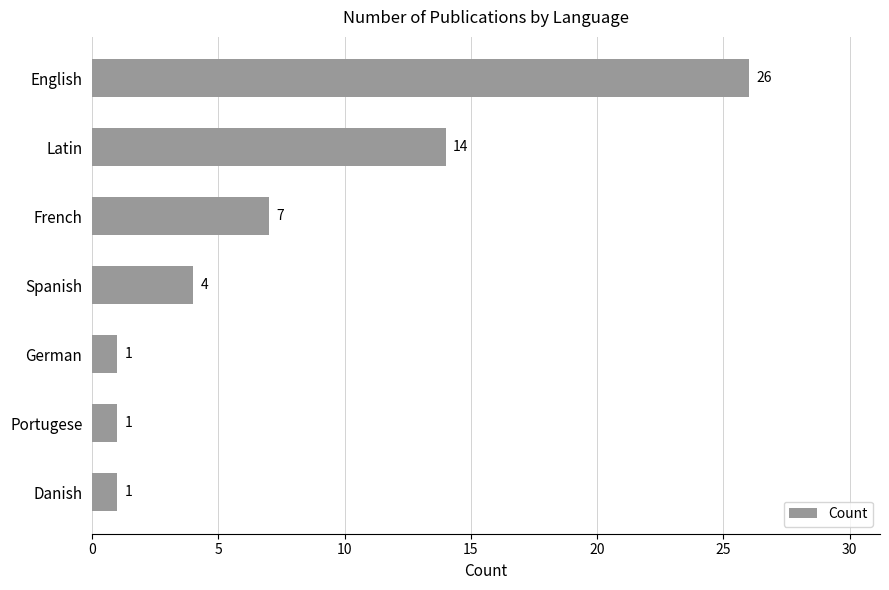

Are the bars grouped side by side (vs. stacked)?

No